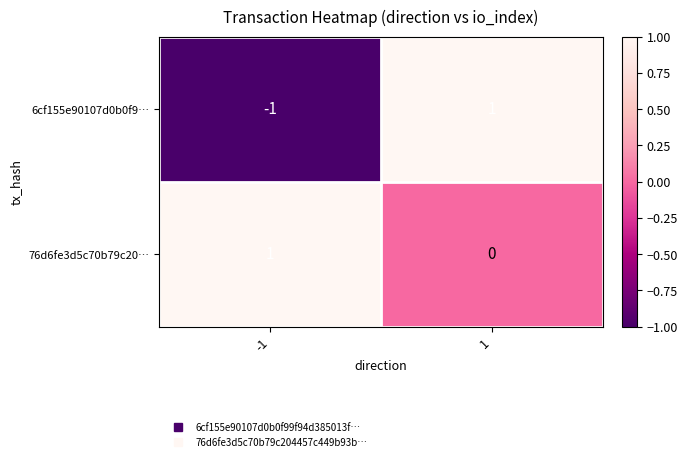

Reading right to left, list all the values displayed in this chart.

6cf155e90107d0b0f9…: 1	-1
76d6fe3d5c70b79c20…: 0	1